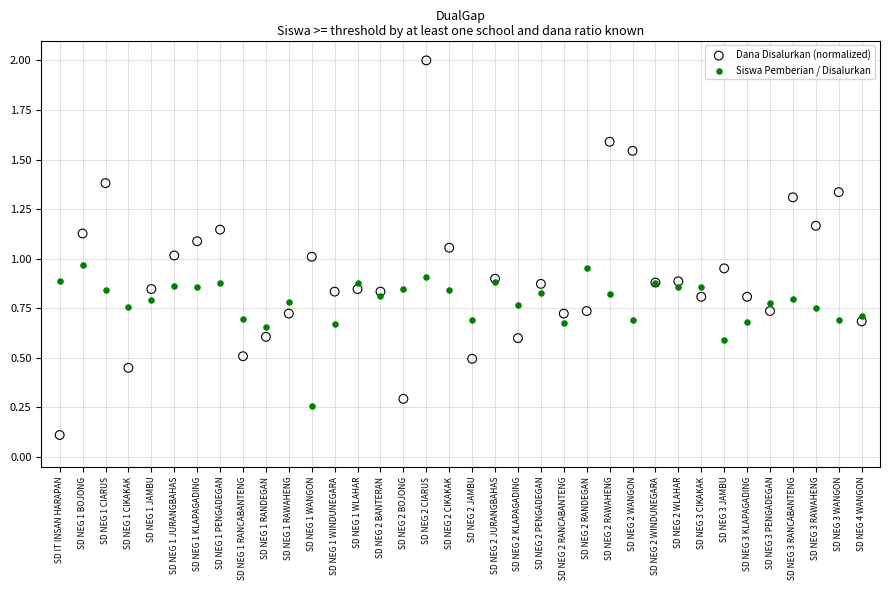

What are all the series names shown in the legend?

Dana Disalurkan (normalized), Siswa Pemberian / Disalurkan